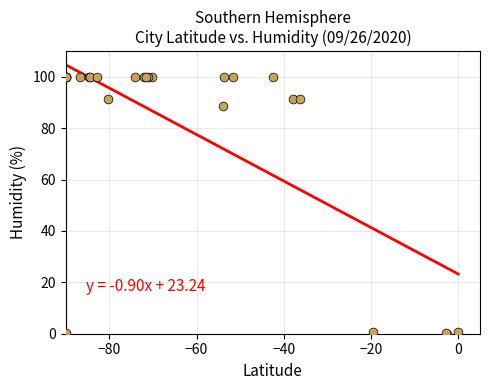

What Y value in the scatter plot is closest to 50?

88.8